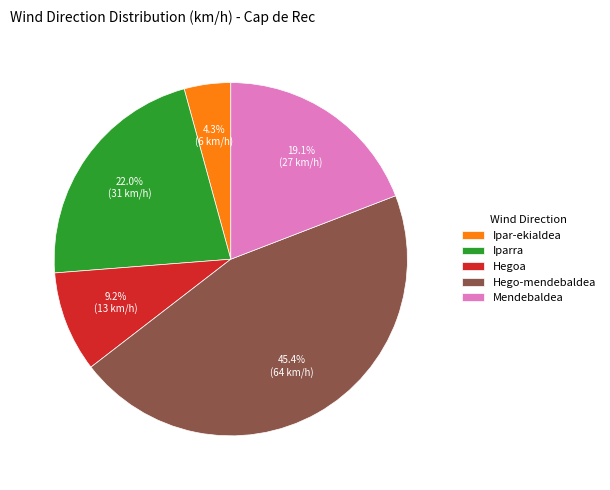

Count the number of slices in the pie.

5